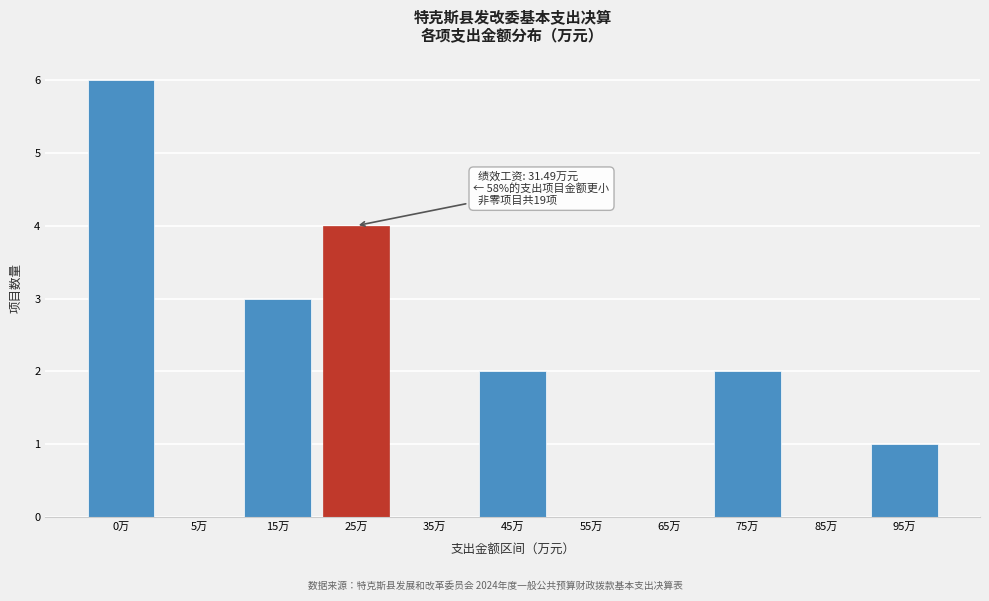

Reading left to right, what are all the values shown in this chart?

0万=6	5万=0	15万=3	25万=4	35万=0	45万=2	55万=0	65万=0	75万=2	85万=0	95万=1